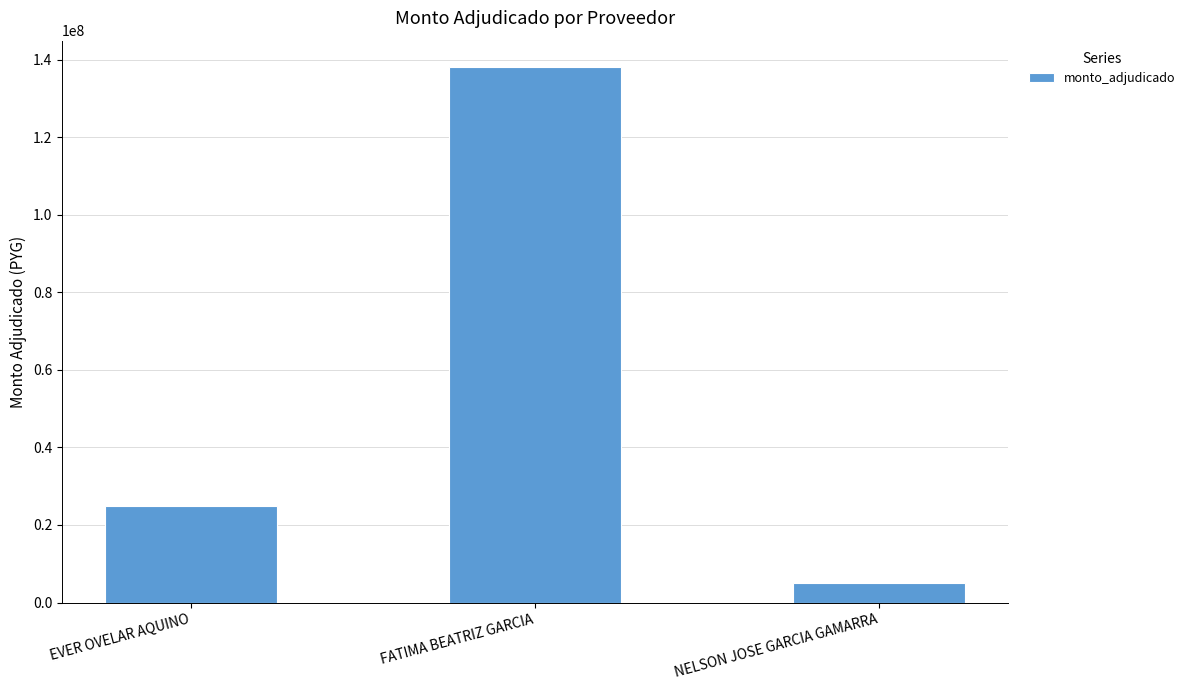

What is the label of the 1st bar from the right?

NELSON JOSE GARCIA GAMARRA